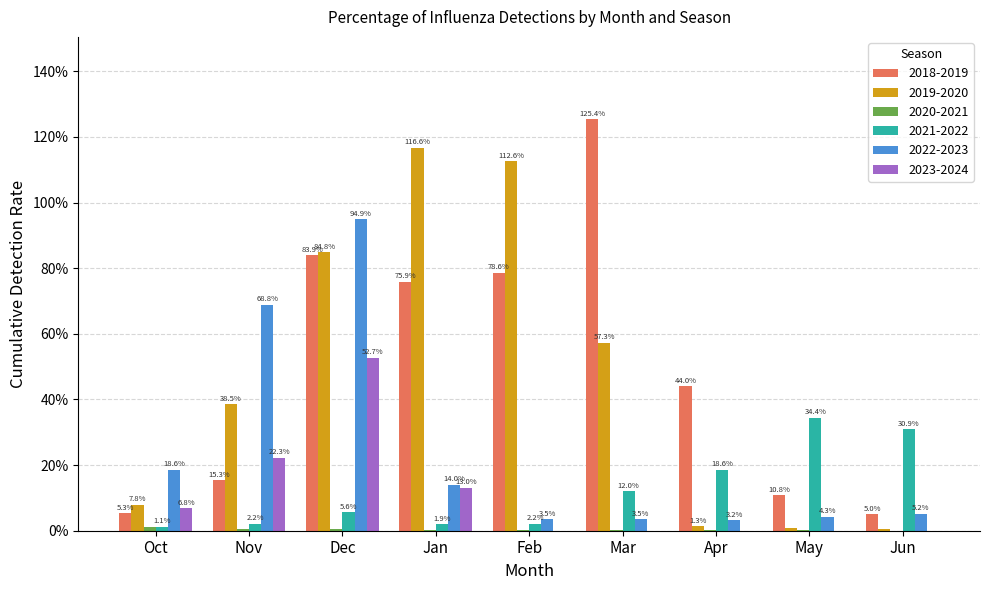

Are the bars horizontal?

No